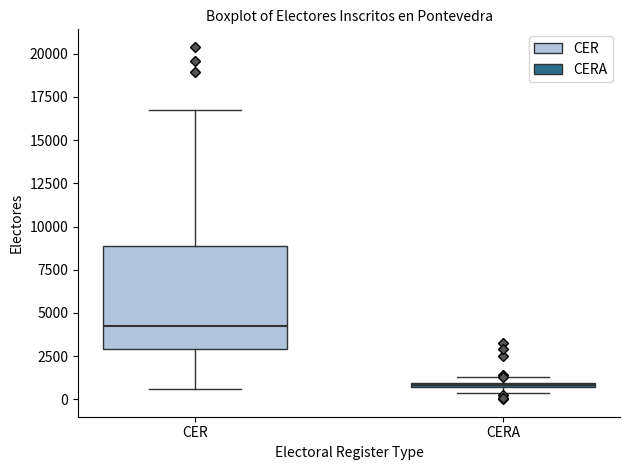

Which box is the tallest, from its lower edge to its upper edge?

CER